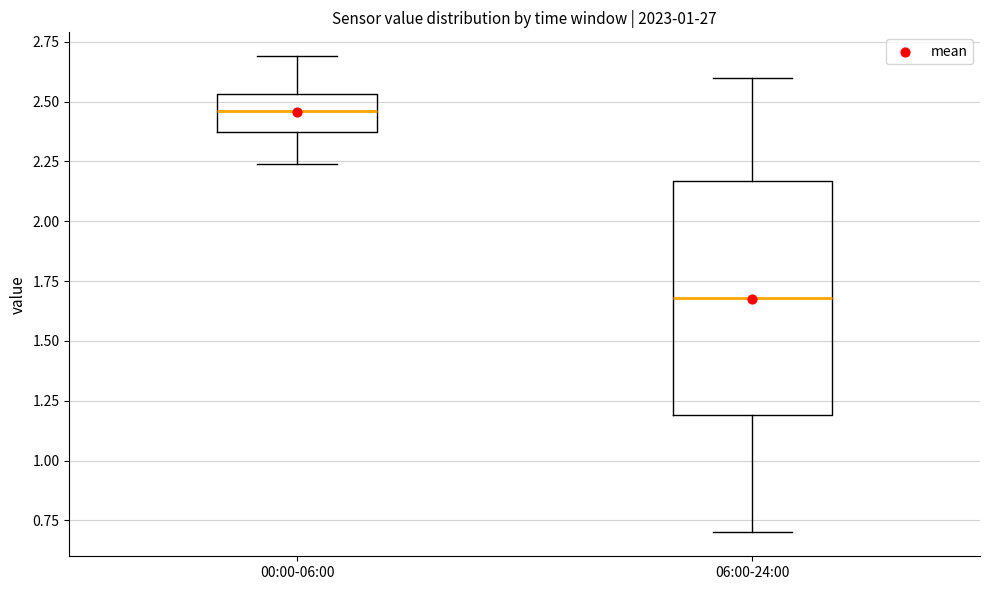

Where does the lower whisker of the box for 06:00-24:00 end on the y-axis? The values are not printed on the chart, so give them approximately, as read against the axis.

0.70